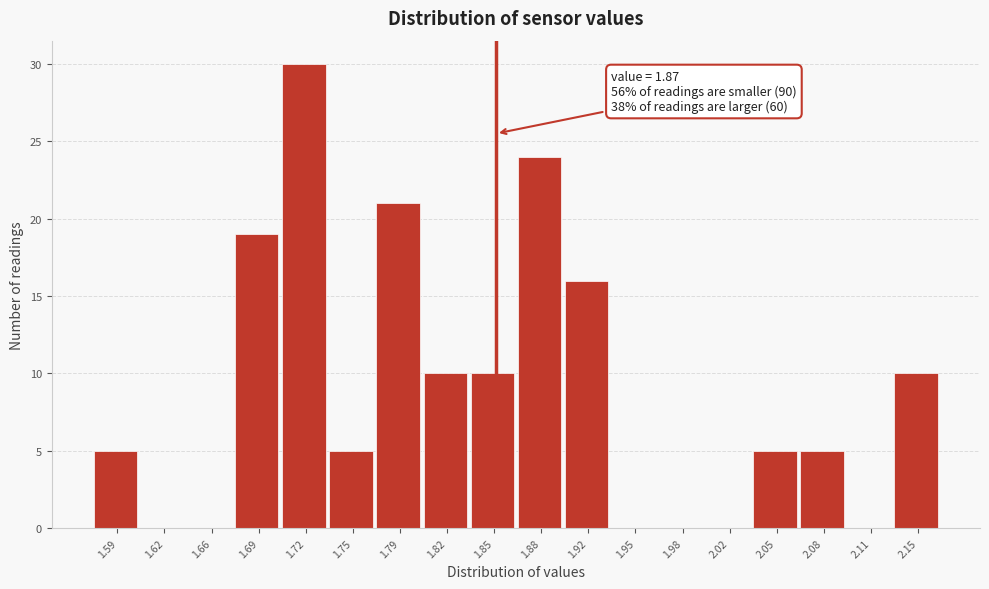

Reading right to left, extract all data points from this chart.

2.15=10	2.11=0	2.08=5	2.05=5	2.02=0	1.98=0	1.95=0	1.92=16	1.88=24	1.85=10	1.82=10	1.79=21	1.75=5	1.72=30	1.69=19	1.66=0	1.62=0	1.59=5